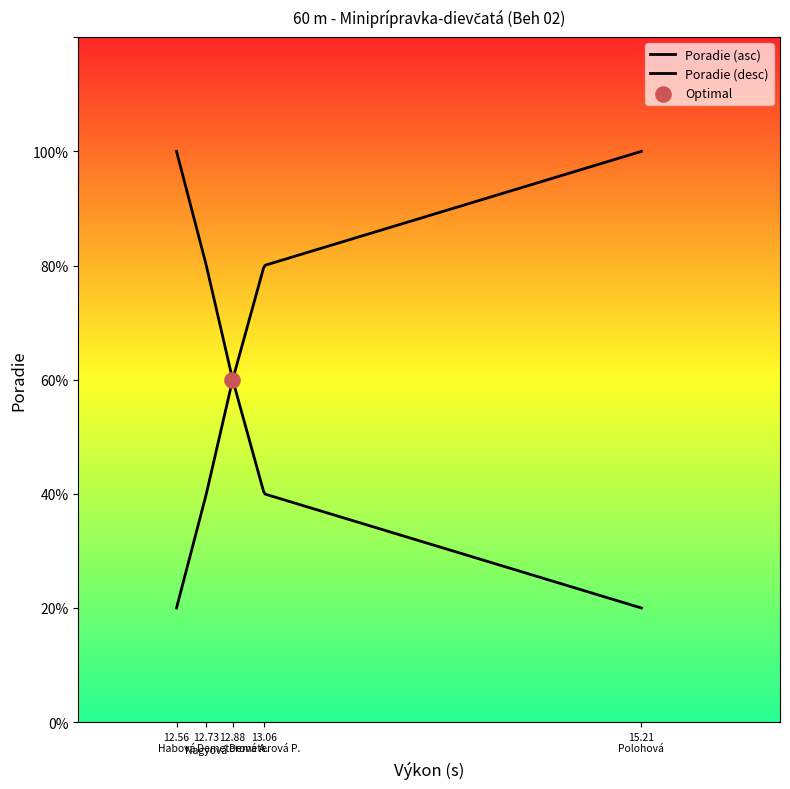

Which has a higher value, Demeterová Adela or Nagyová Nela?

Demeterová Adela